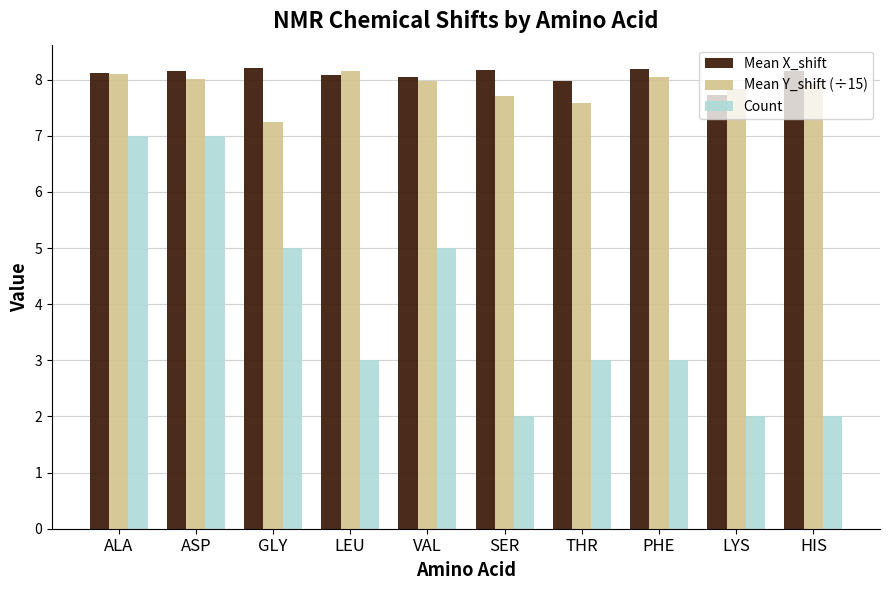

What position from the left is ASP?

2